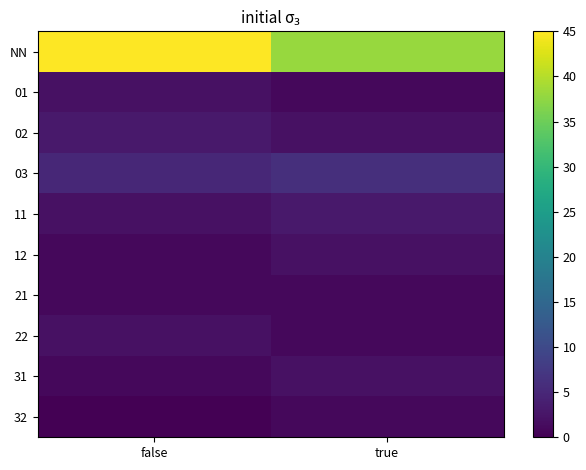

What is the difference between the highest and lowest values at true?

37